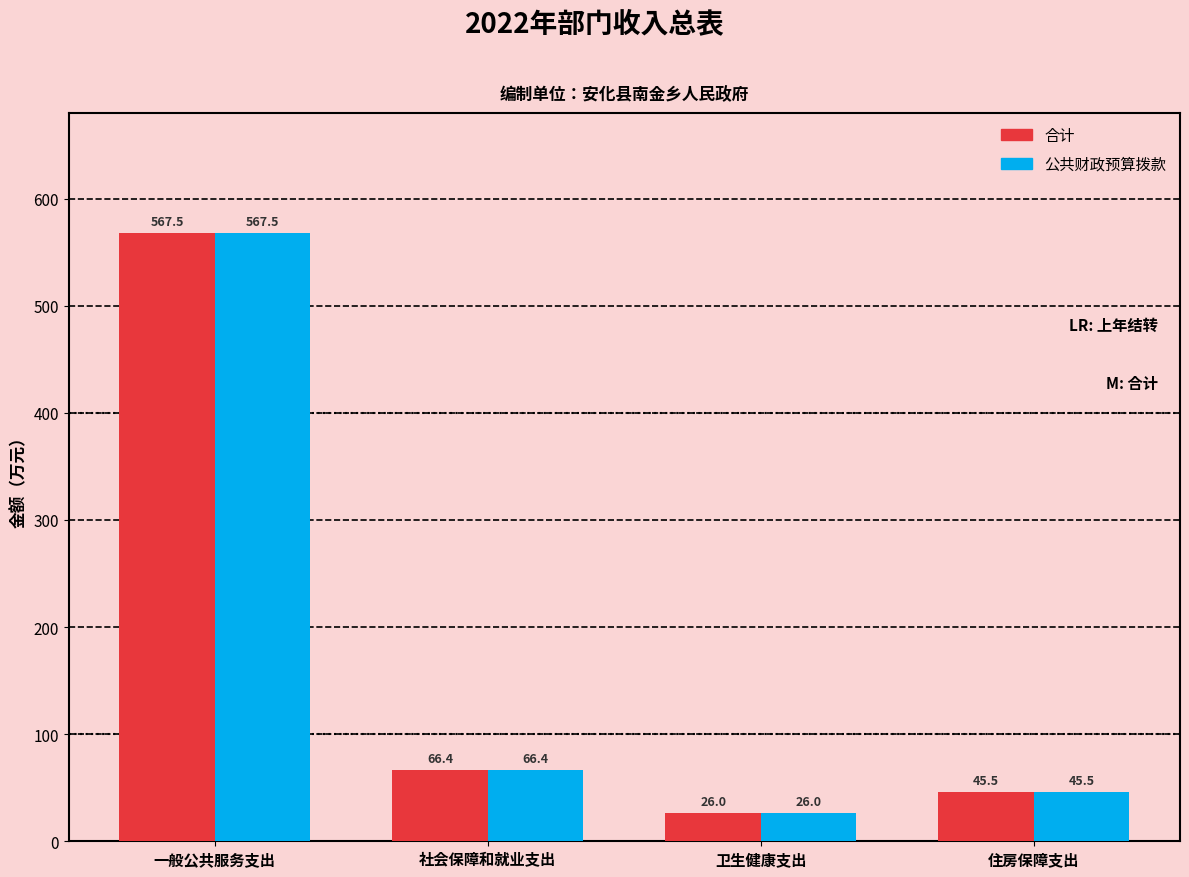

How many data points in 公共财政预算拨款 are less than 66?

2